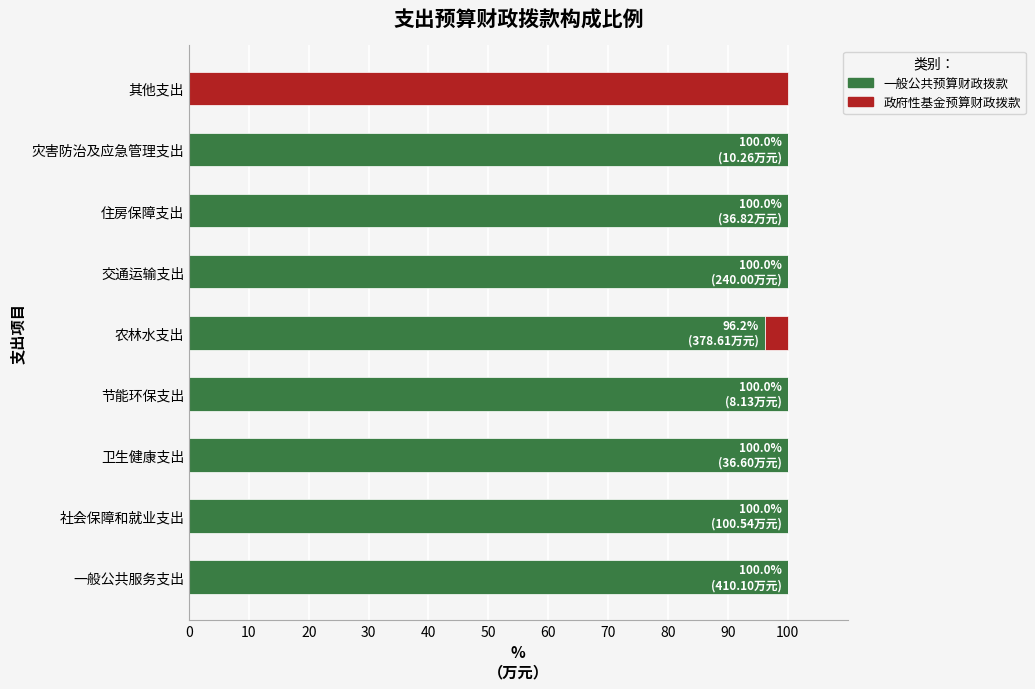

What is the sum of the 一般公共预算财政拨款 values at 其他支出 and 住房保障支出?

100.0